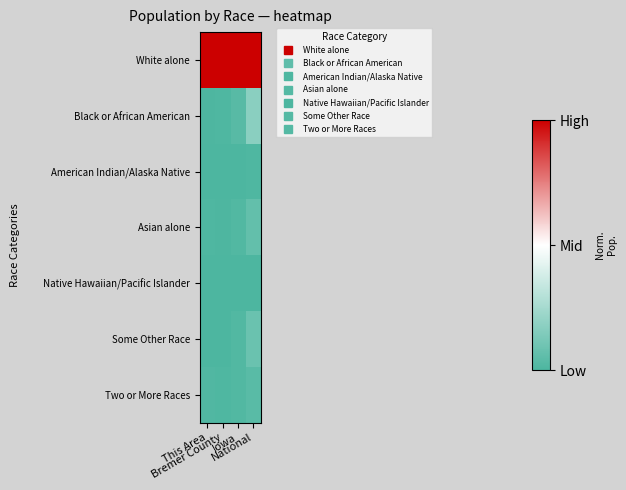

Reading left to right, list all the values displayed in this chart.

White alone: This Area=1.0	Bremer County=1.0	Iowa=1.0	National=1.0
Black or African American: This Area=0.0	Bremer County=0.0	Iowa=0.0	National=0.2
American Indian/Alaska Native: This Area=0.0	Bremer County=0.0	Iowa=0.0	National=0.0
Asian alone: This Area=0.0	Bremer County=0.0	Iowa=0.0	National=0.1
Native Hawaiian/Pacific Islander: This Area=0.0	Bremer County=0.0	Iowa=0.0	National=0.0
Some Other Race: This Area=0.0	Bremer County=0.0	Iowa=0.0	National=0.1
Two or More Races: This Area=0.0	Bremer County=0.0	Iowa=0.0	National=0.0